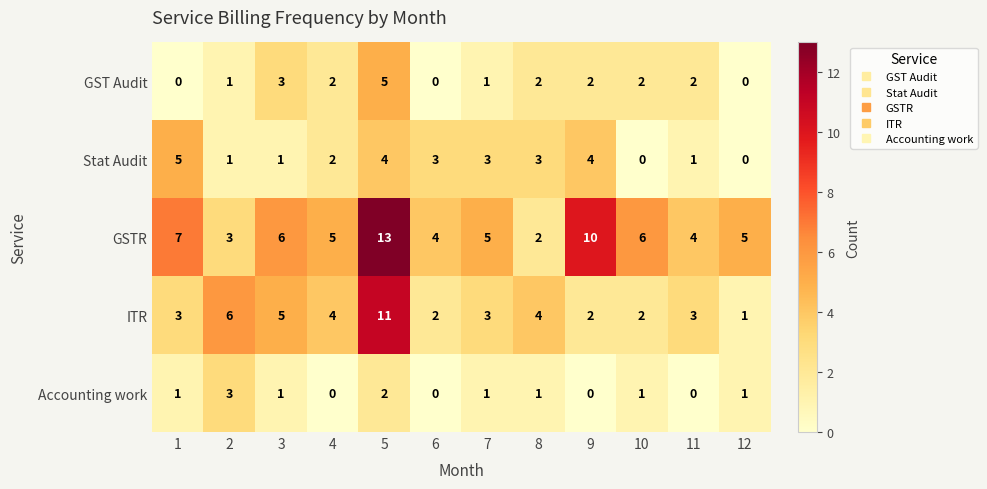

The value of ITR at 3 is 1. True or false?

False